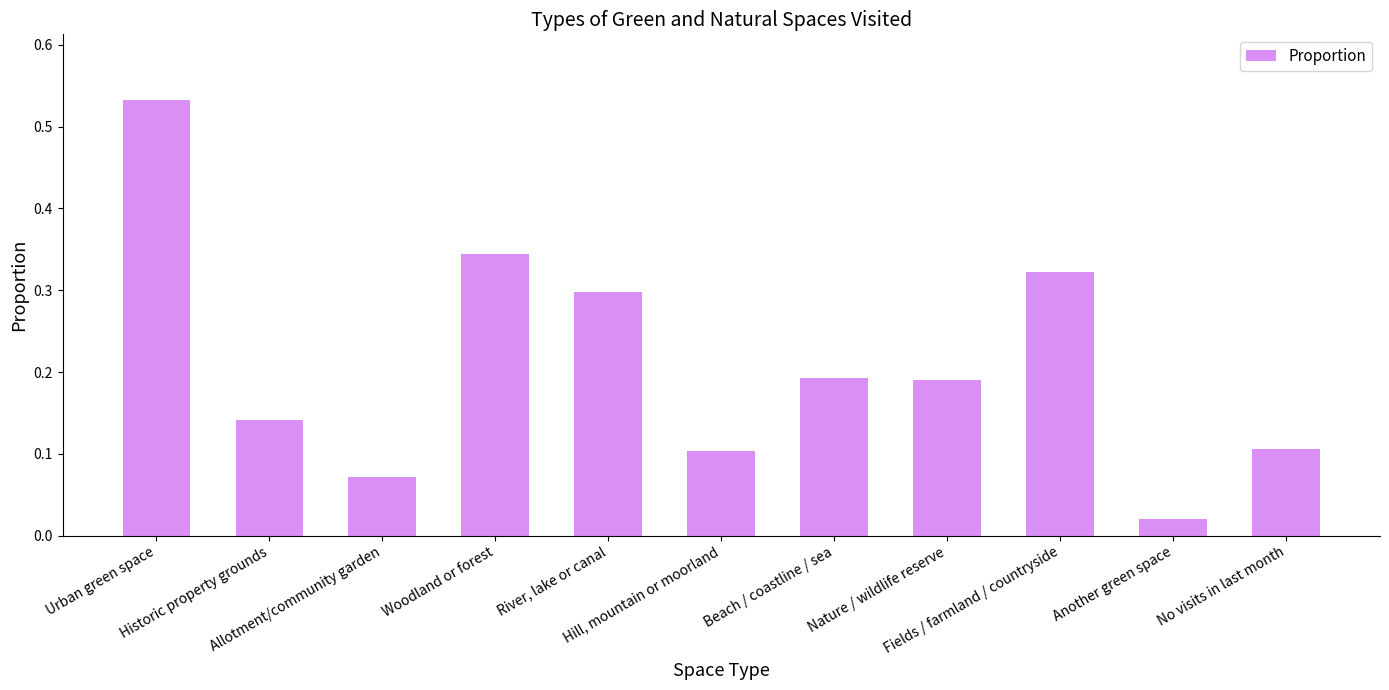

What is the sum of all values?

2.3